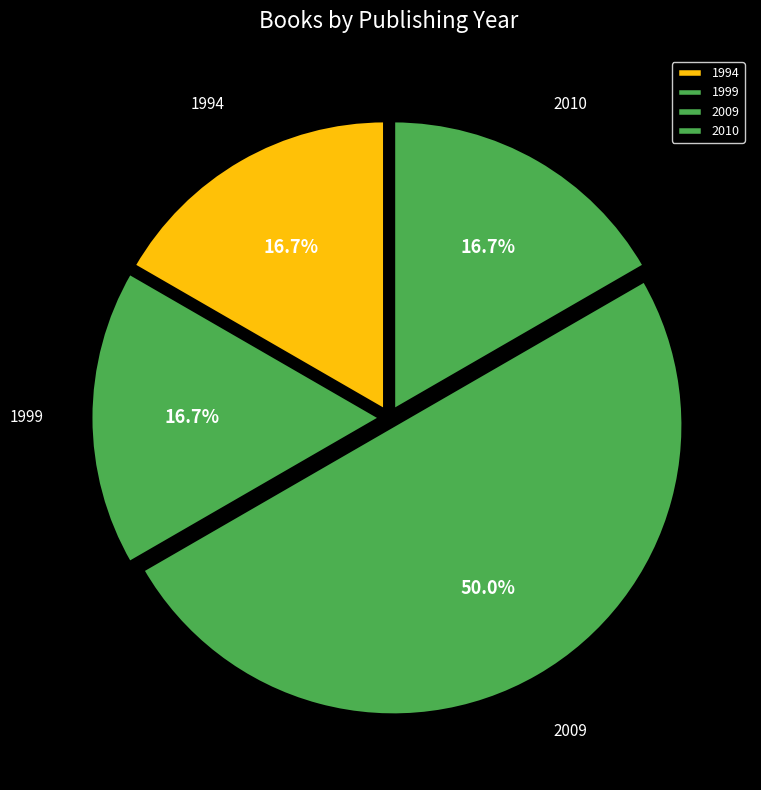

What is the largest slice in the pie chart?

2009